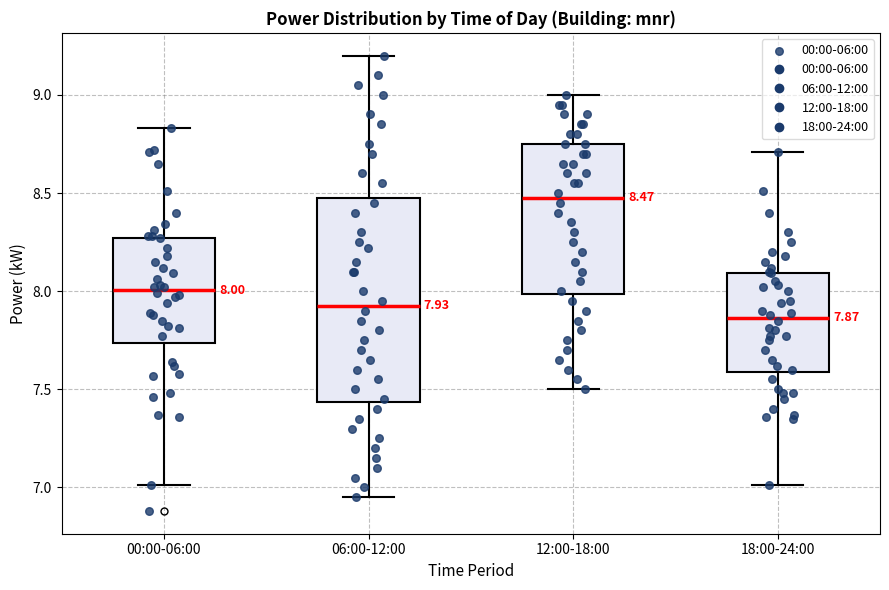

Comparing the boxes themselves (not the whiskers), which one is the tallest?

06:00-12:00